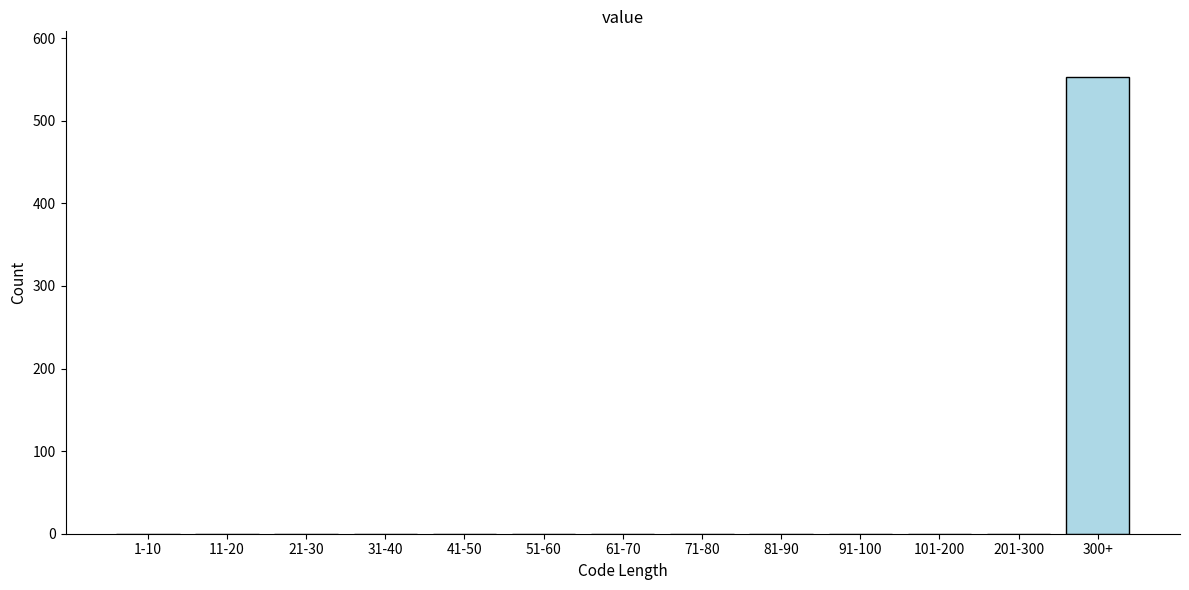

Reading left to right, what are all the values shown in this chart?

1-10=0	11-20=0	21-30=0	31-40=0	41-50=0	51-60=0	61-70=0	71-80=0	81-90=0	91-100=0	101-200=0	201-300=0	300+=553